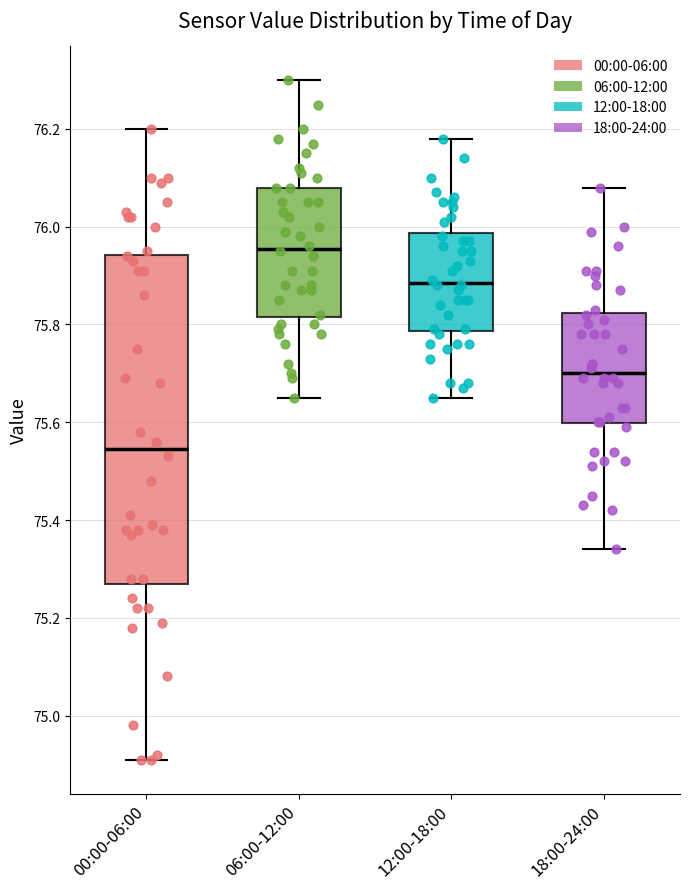

Which box's median line is the highest?

06:00-12:00